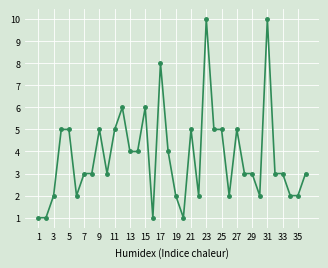

What is the value of the 9th point from the left?

5